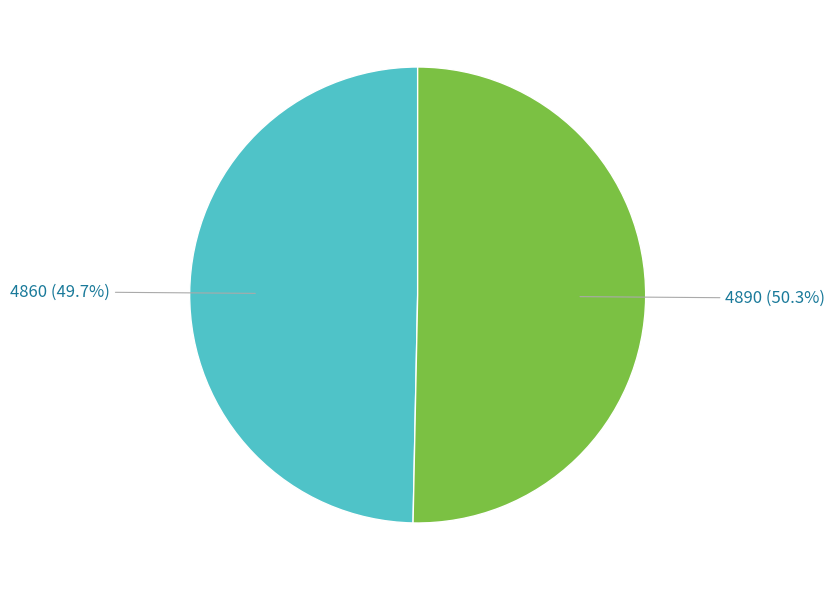

What is the smallest slice in the pie chart?

4860